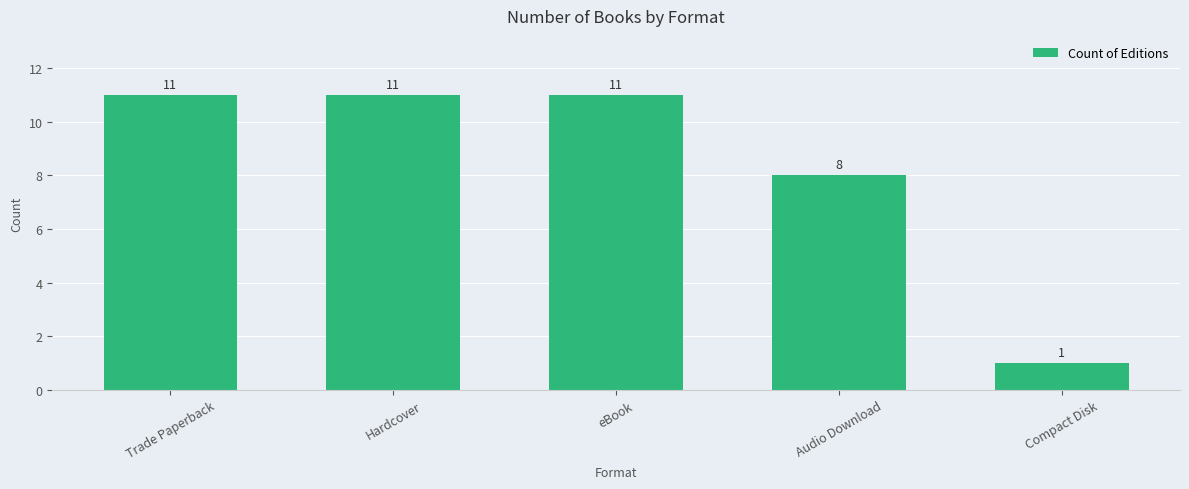

How many categories are shown in the chart?

5